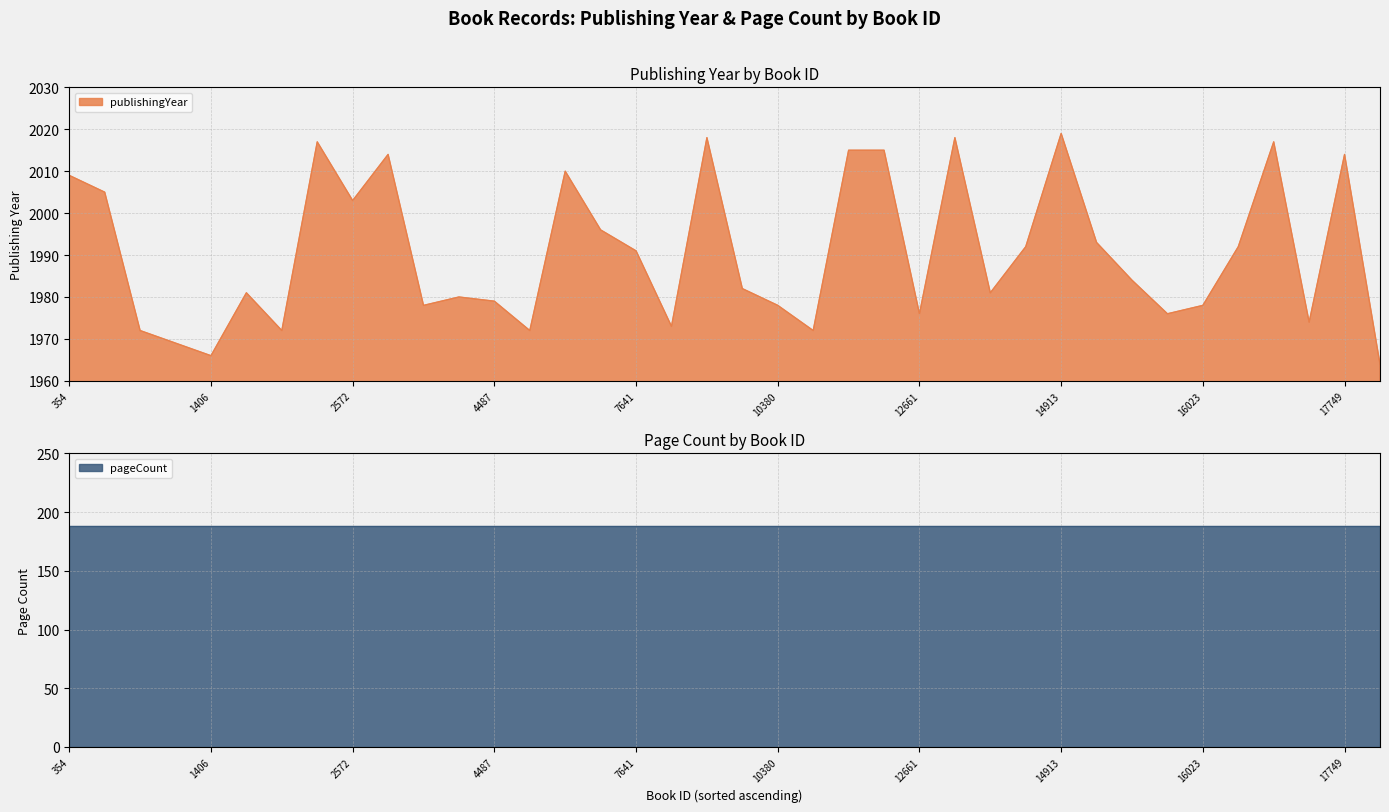

The value of publishingYear at 7641 is 2778. True or false?

False